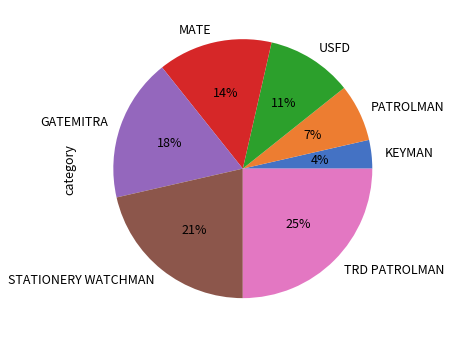

To the nearest percent, what is the average slice percentage?

14%